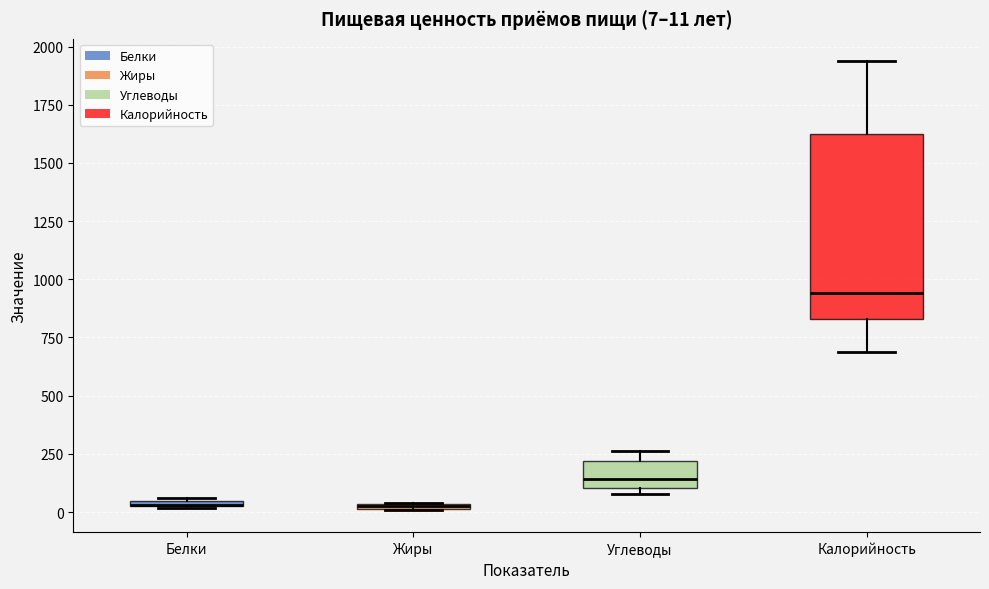

Comparing the boxes themselves (not the whiskers), which one is the tallest?

Калорийность